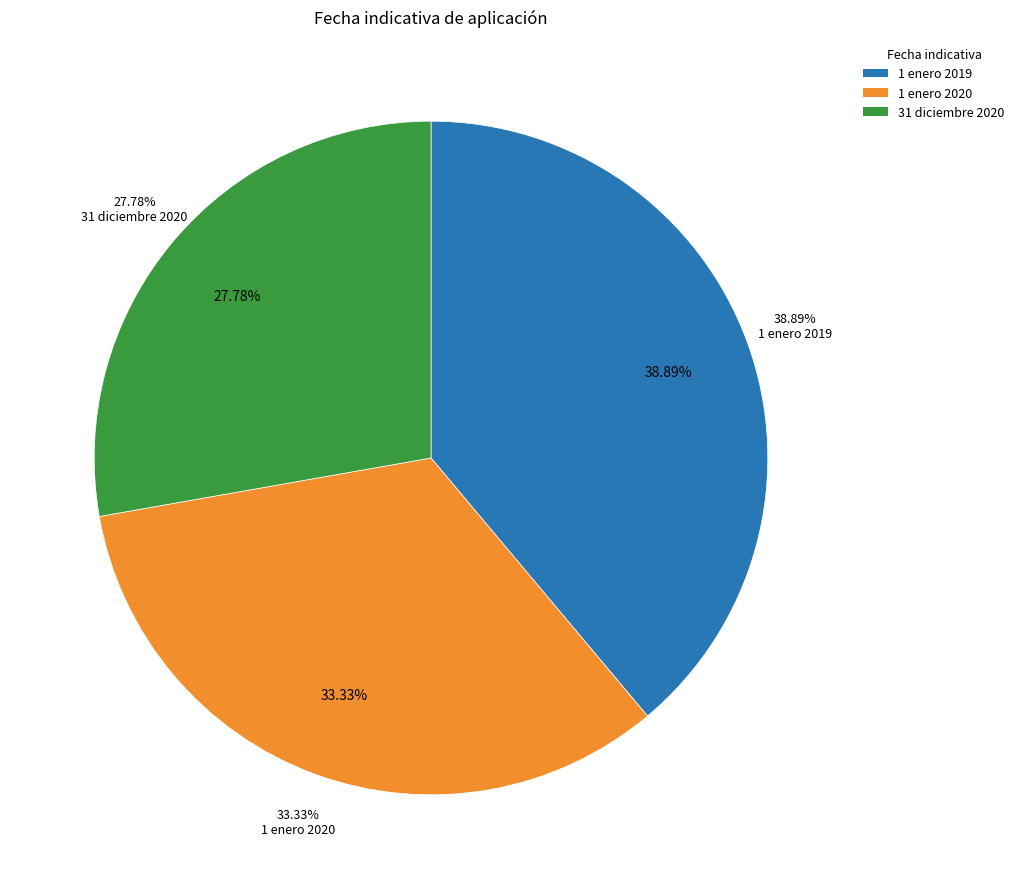

Is 31 diciembre 2020 the majority of the pie?

No